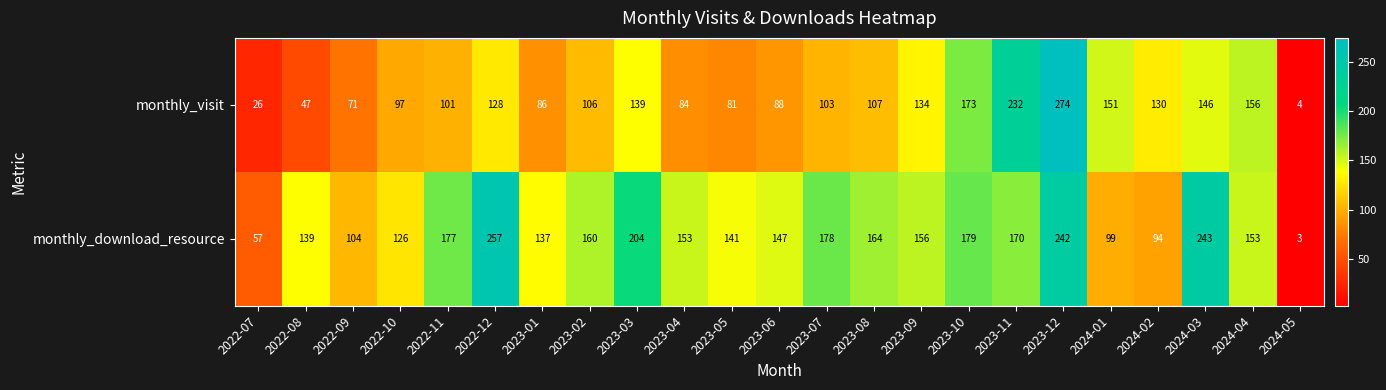

At which label does monthly_visit first exceed 106?

2022-12